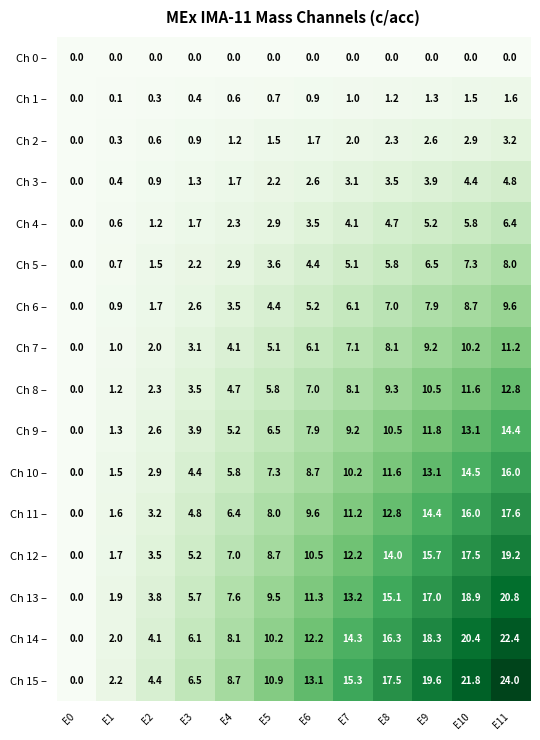

Which label corresponds to the largest value in the chart?

E11